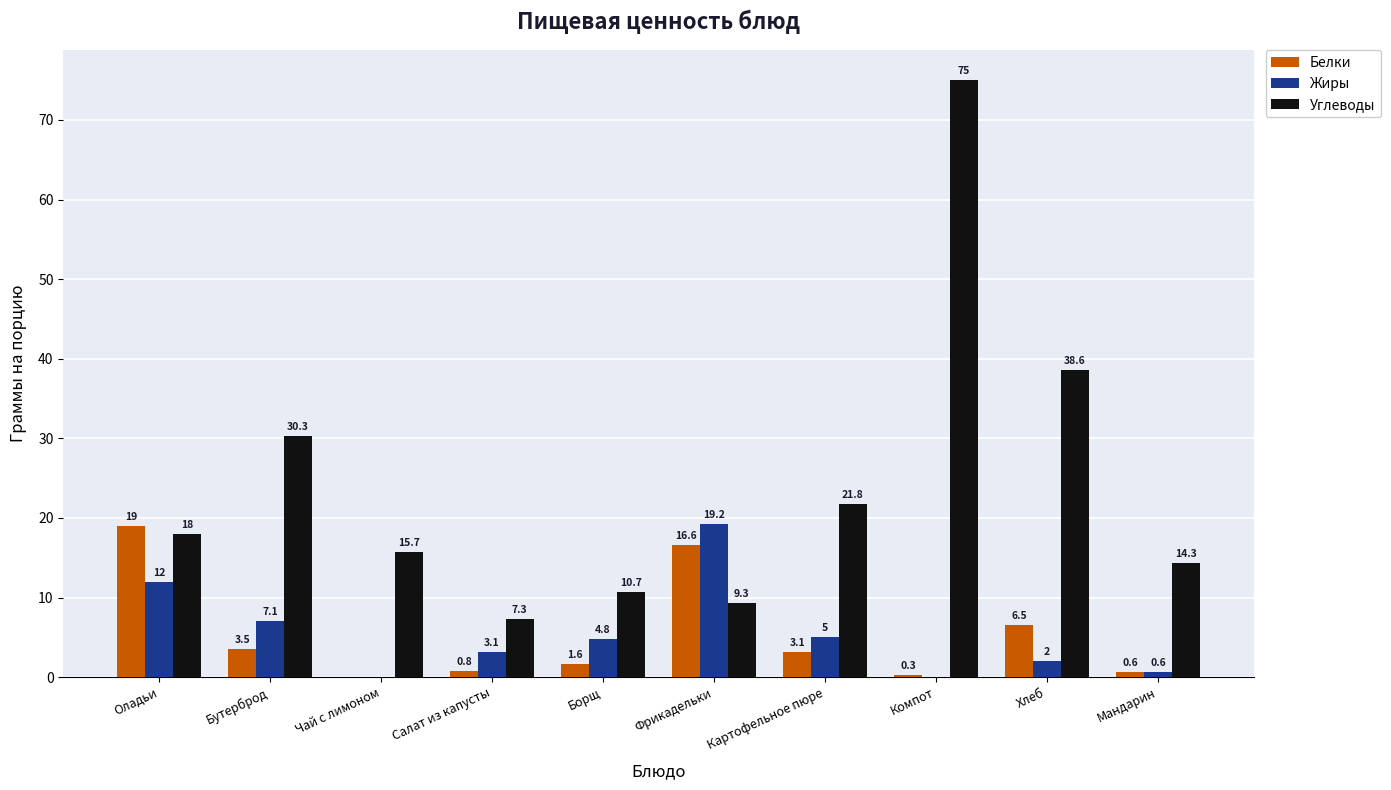

How many data points does each series have?

10